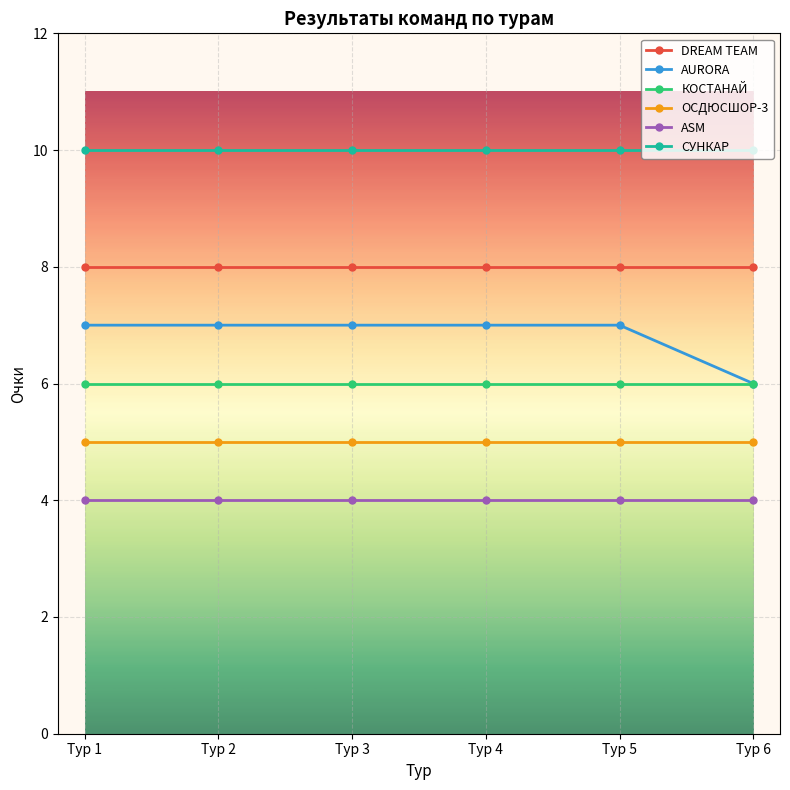

What is the highest value of the DREAM TEAM series?

8